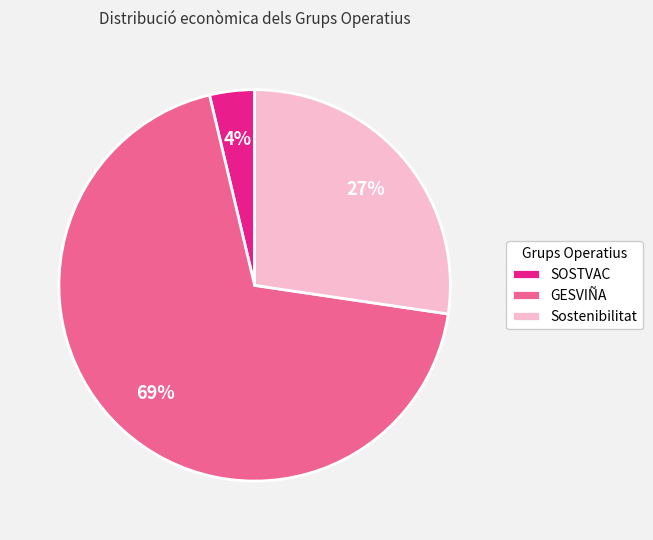

What is the smallest slice in the pie chart?

SOSTVAC